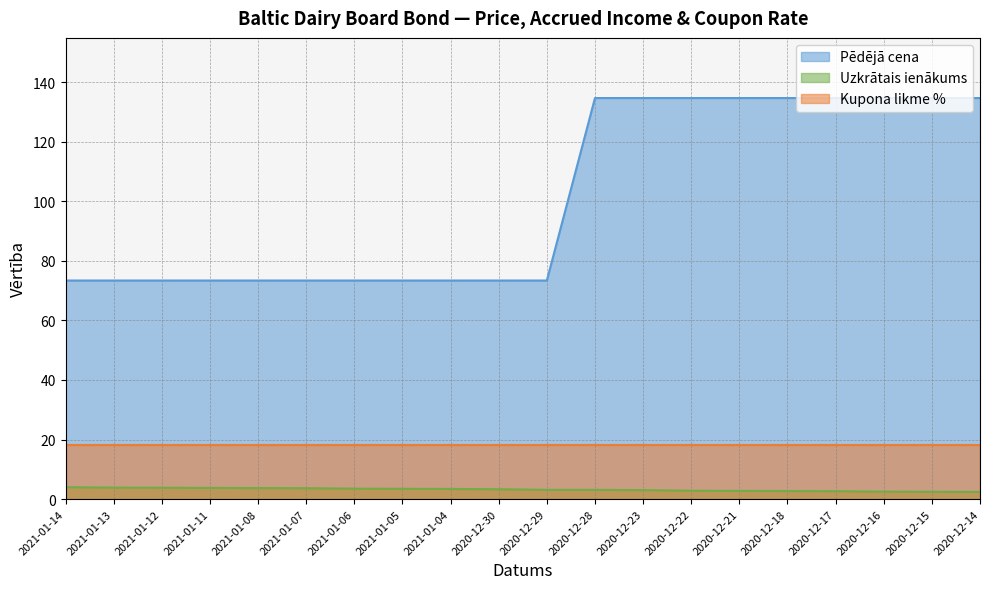

What is the approximate value of Pēdējā cena at 2020-12-29?

73.4